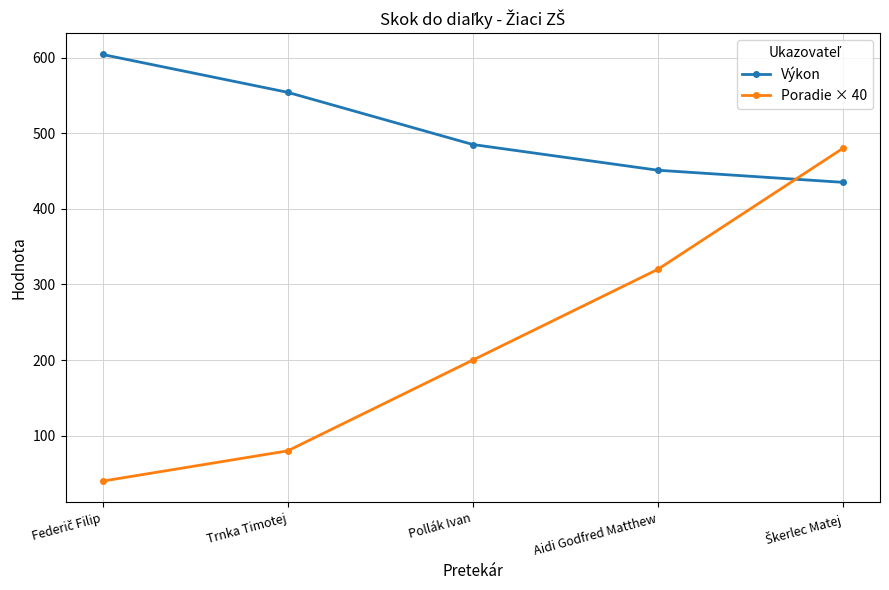

Reading left to right, list all the values displayed in this chart.

Výkon: 604	554	485	451	435
Poradie × 40: 40	80	200	320	480